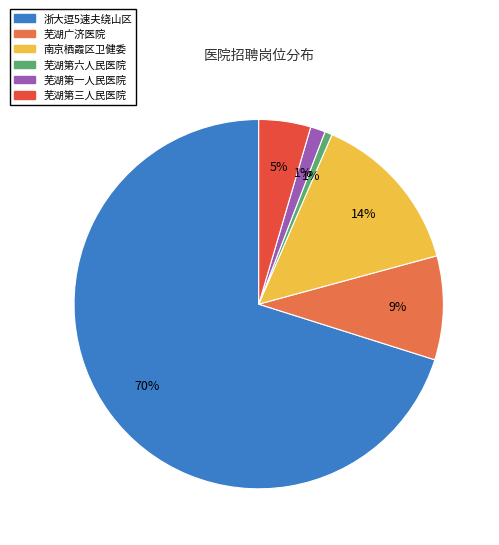

Is there any slice that represents more than half of the pie?

Yes